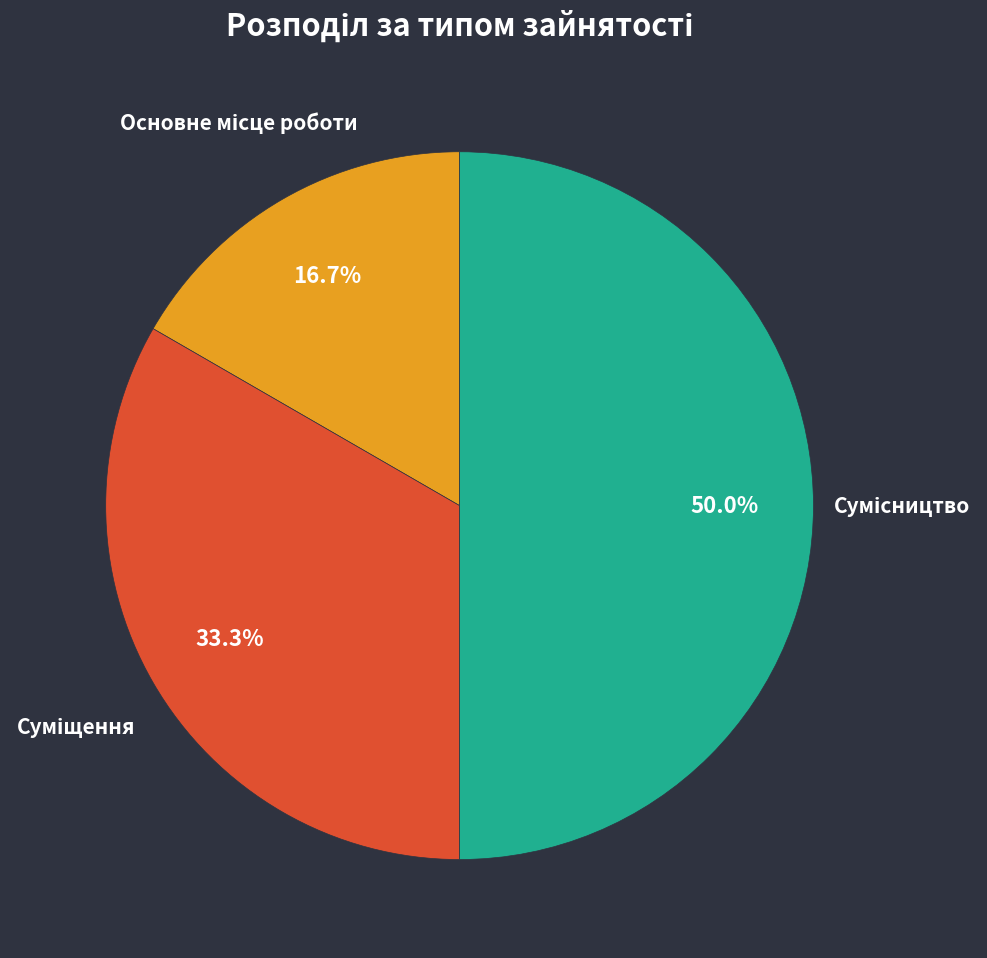

What percentage is the Основне місце роботи slice, to the nearest percent?

17%